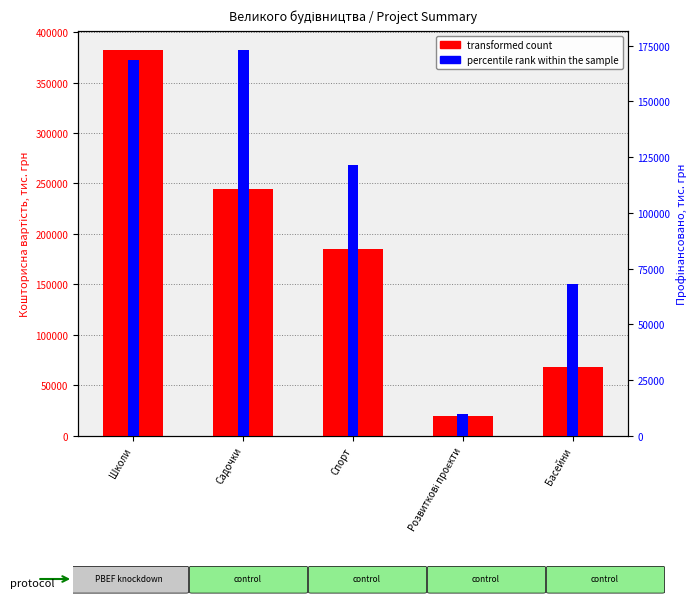

Is it true that percentile rank within the sample equals 68000.0 at Басейни?

True